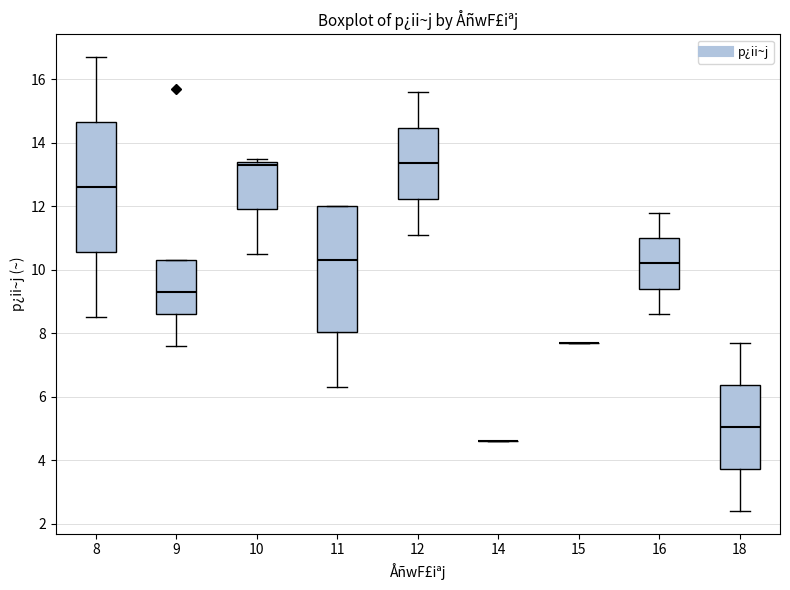

Reading left to right, transcribe this box plot: for each box, give where its median line is, the range the box spans, and where its two whiskers end, as read against the y-axis. The values are not printed on the chart, so give them approximately, as read against the axis.

8: median 12.6, box 10.6 to 14.6, whiskers 8.6 to 16.8
9: median 9.4, box 8.6 to 10.4, whiskers 7.6 to 10.4
10: median 13.4 (just below the box's upper edge), box 12.0 to 13.4, whiskers 10.6 to 13.6
11: median 10.4, box 8.0 to 12.0, whiskers 6.4 to 12.0
12: median 13.4, box 12.2 to 14.4, whiskers 11.2 to 15.6
14: box collapsed to a line at 4.6, whiskers 4.6 to 4.6
15: box collapsed to a line at 7.8, whiskers 7.8 to 7.8
16: median 10.2, box 9.4 to 11.0, whiskers 8.6 to 11.8
18: median 5.0, box 3.8 to 6.4, whiskers 2.4 to 7.8